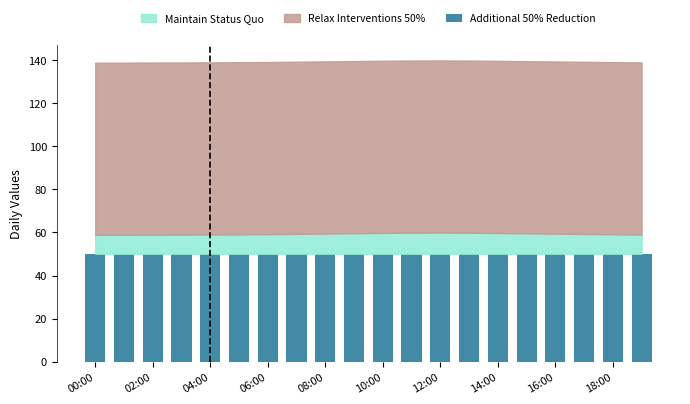

Does the chart contain stacked bars?

No